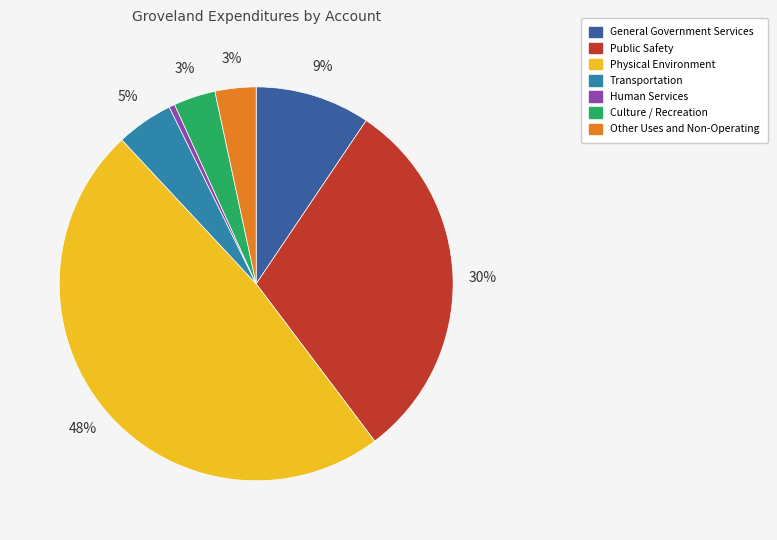

To the nearest percent, what is the combined percentage of Physical Environment and Other Uses and Non-Operating?

52%